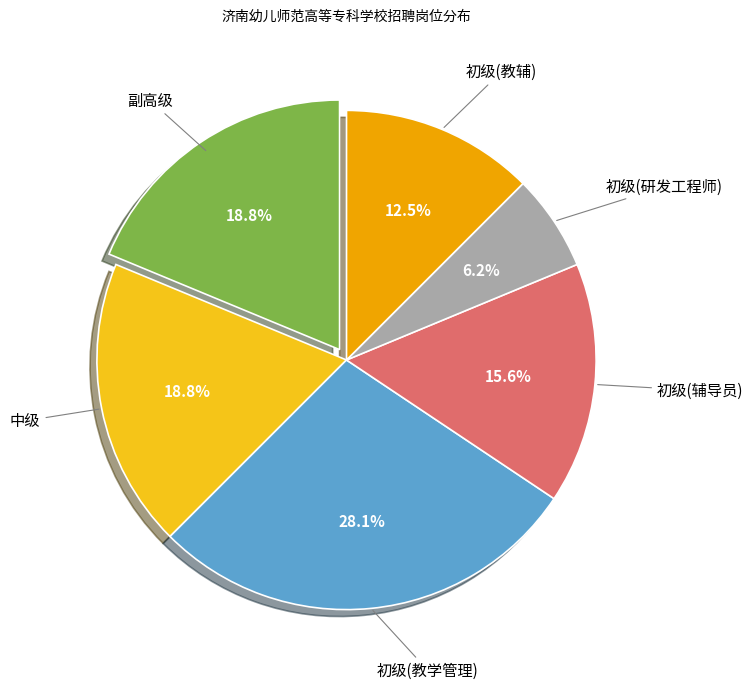

Is there a majority slice in this chart?

No